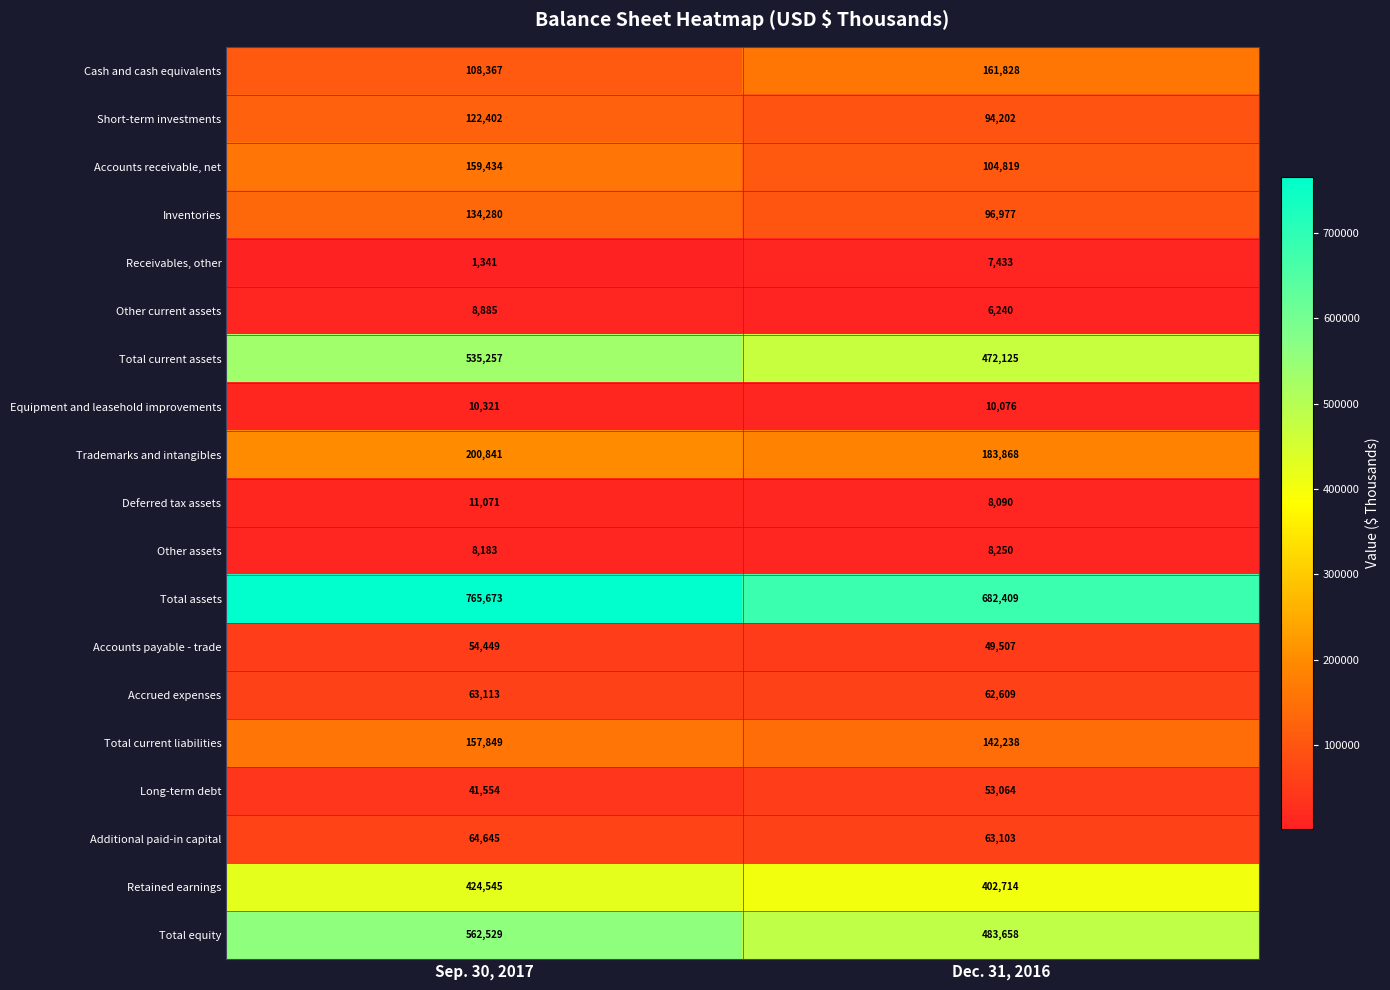

At which category is the sum across all series the highest?

Sep. 30, 2017